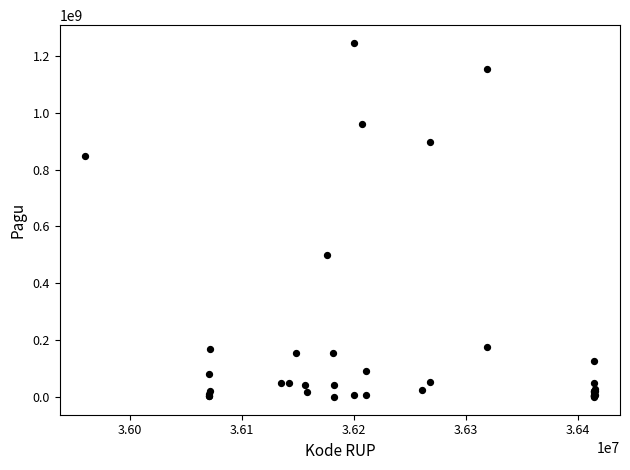

What Y value in the scatter plot is closest to 622840000?

499932000